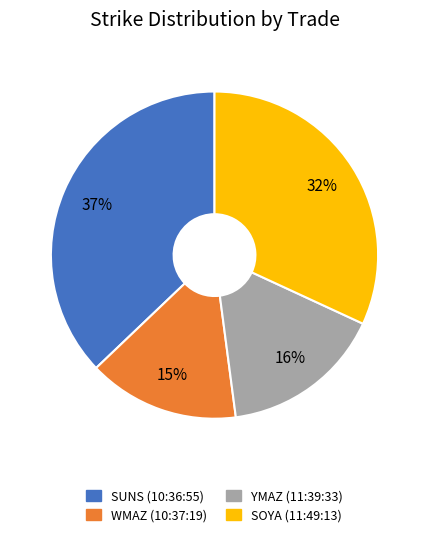

Which category has the biggest portion of the pie?

SUNS (10:36:55)